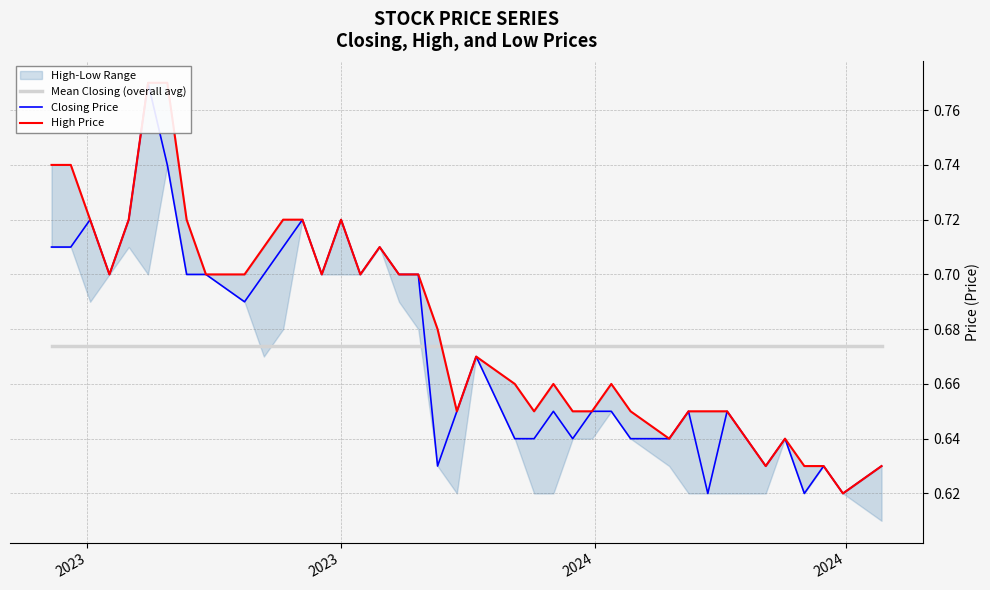

True or false: Mean Closing (overall avg) has more than 0 points higher than both neighbors.

False